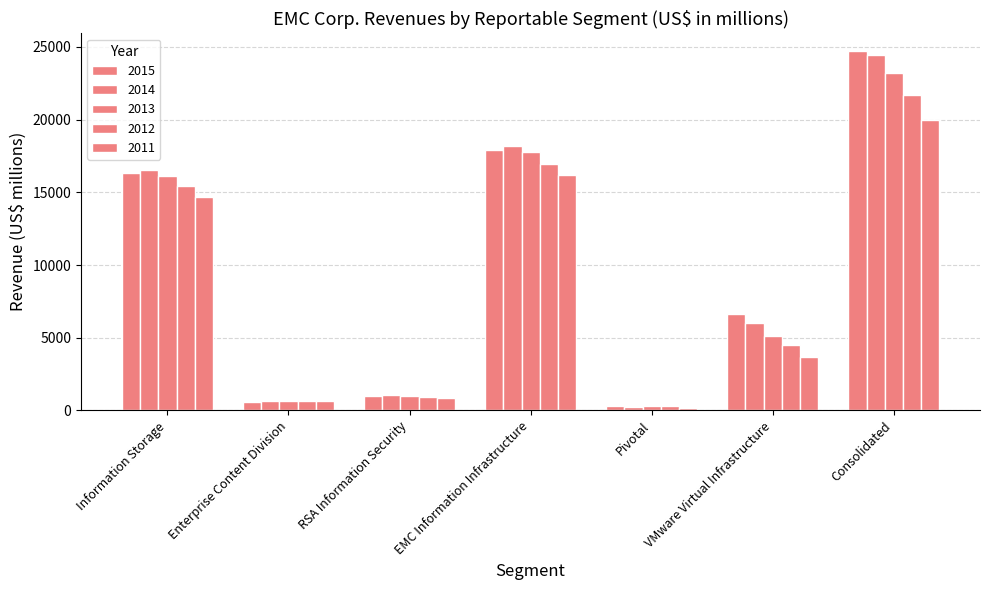

How many data points in 2015 are less than 6625?

3